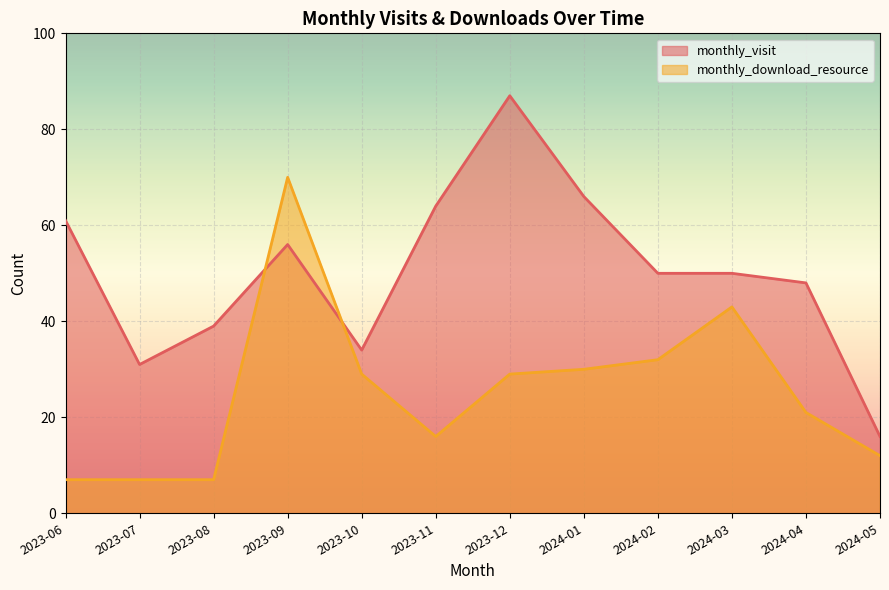

How many interior local peaks does the monthly_visit series have?

2